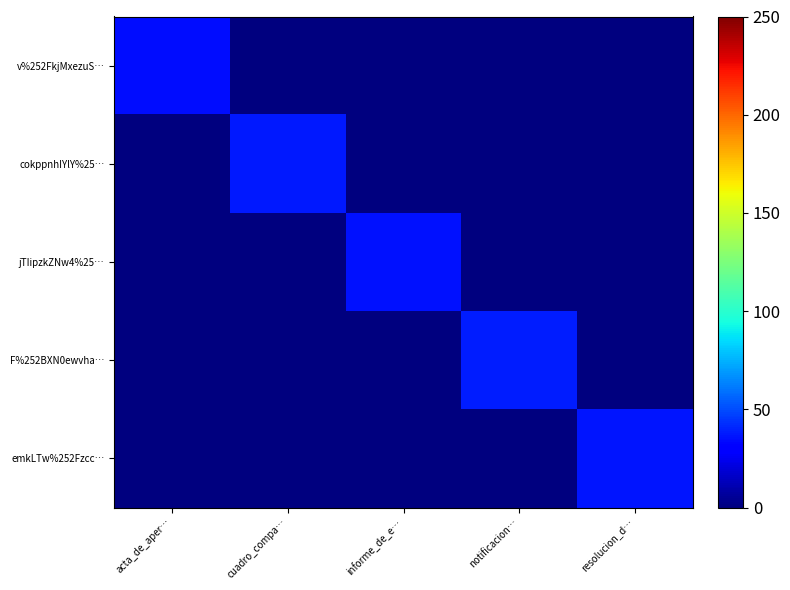

How many categories are shown in the chart?

5